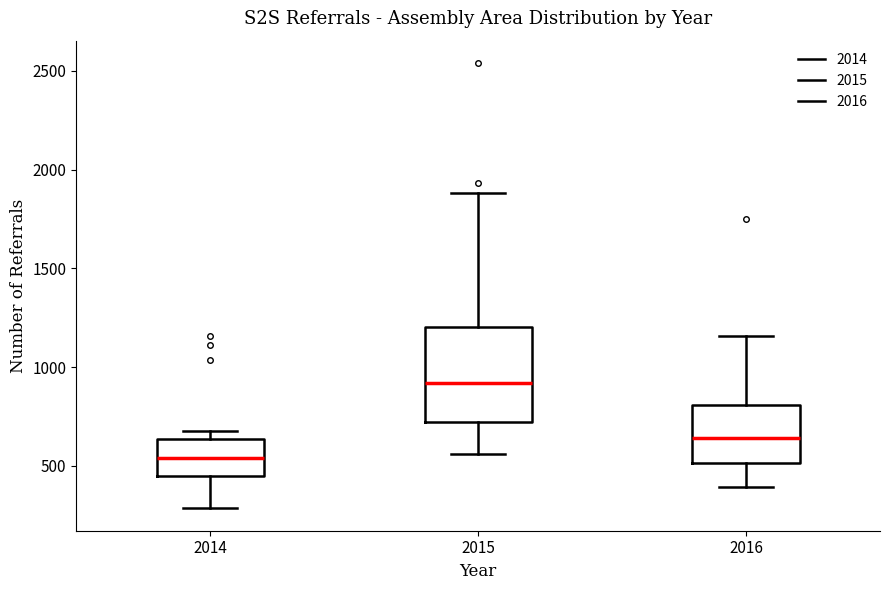

Reading left to right, read every box against the y-axis: the position of its median line, the range the box covers, and the ends of its whiskers. The values are not printed on the chart, so give them approximately, as read against the axis.

2014: median 550, box 450 to 650, whiskers 300 to 700
2015: median 900, box 700 to 1200, whiskers 550 to 1900
2016: median 650, box 500 to 800, whiskers 400 to 1150